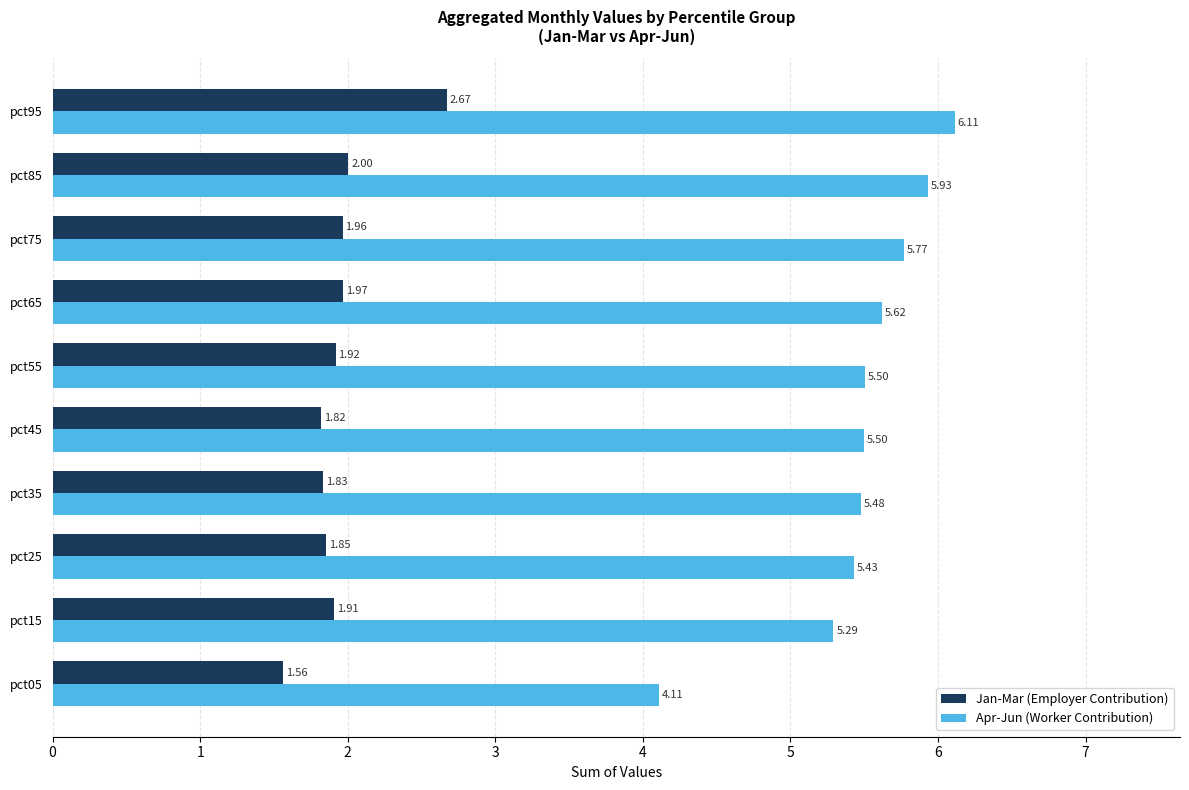

At how many categories does at least one series exceed 5?

9